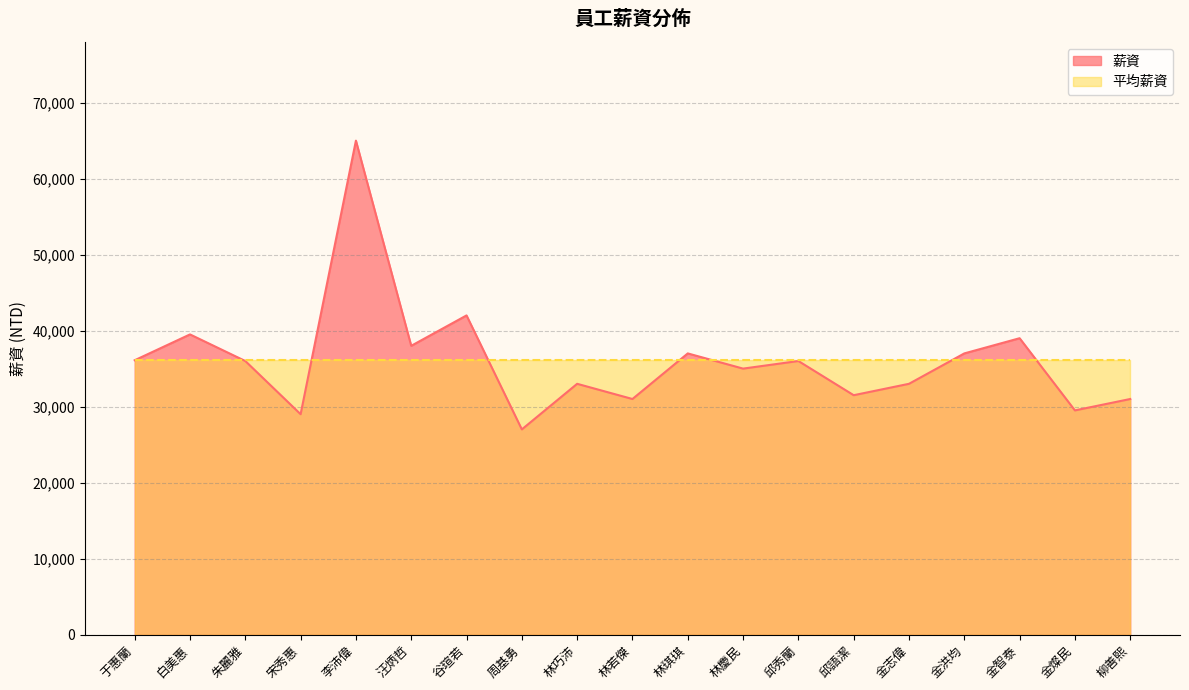

List the labels in order of value, smallest first.

周基勇, 宋秀惠, 金燦民, 林若傑, 柳善熙, 邱語潔, 林巧沛, 金志偉, 林慶民, 朱麗雅, 邱秀蘭, 于惠蘭, 林琪琪, 金洪均, 汪炳哲, 金智泰, 白美惠, 谷瑄若, 李沛偉